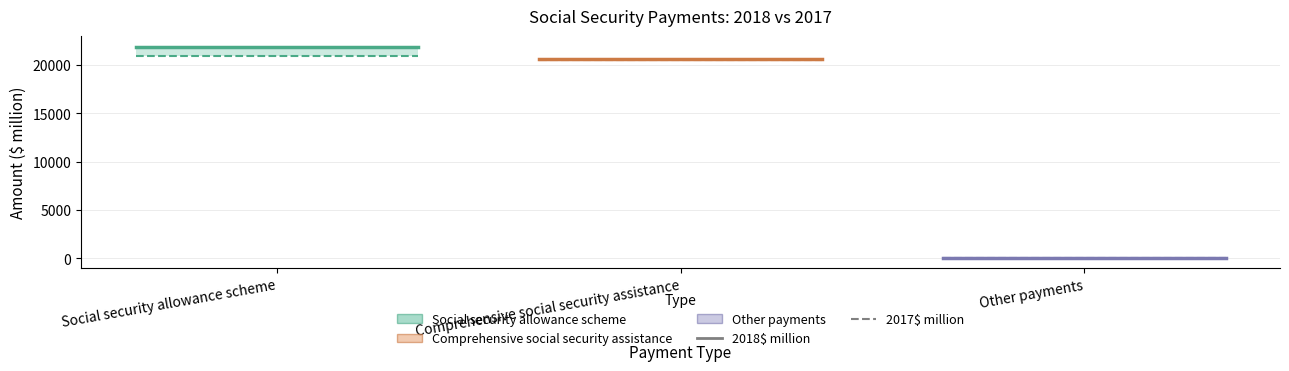

Which category has the lowest value in the 2017$ million – Comprehensive social security assistance series?

Social security allowance scheme